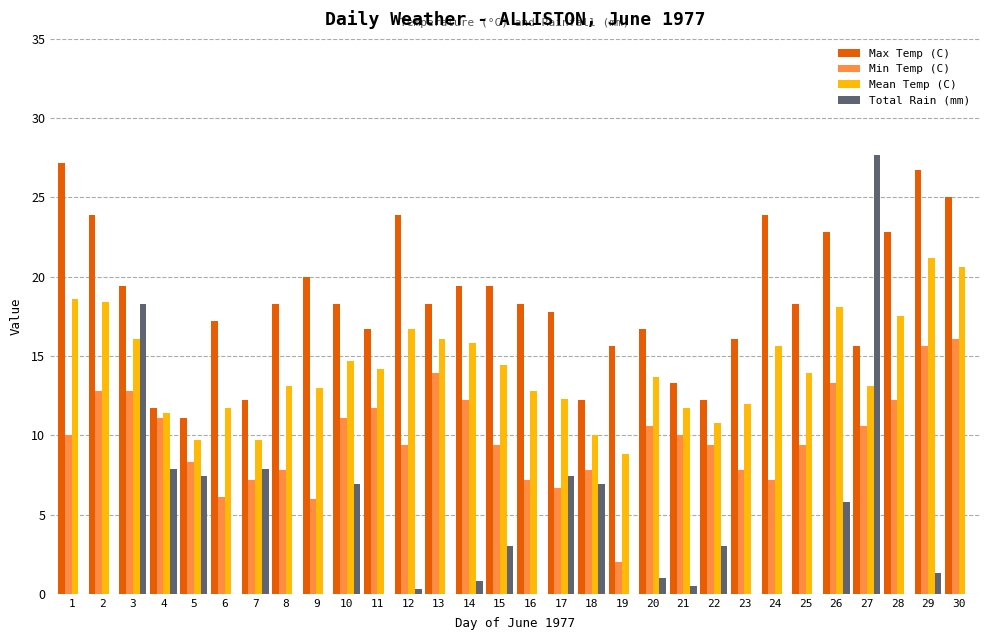

True or false: Max Temp (C) has a value of 11.3 at 29.

False